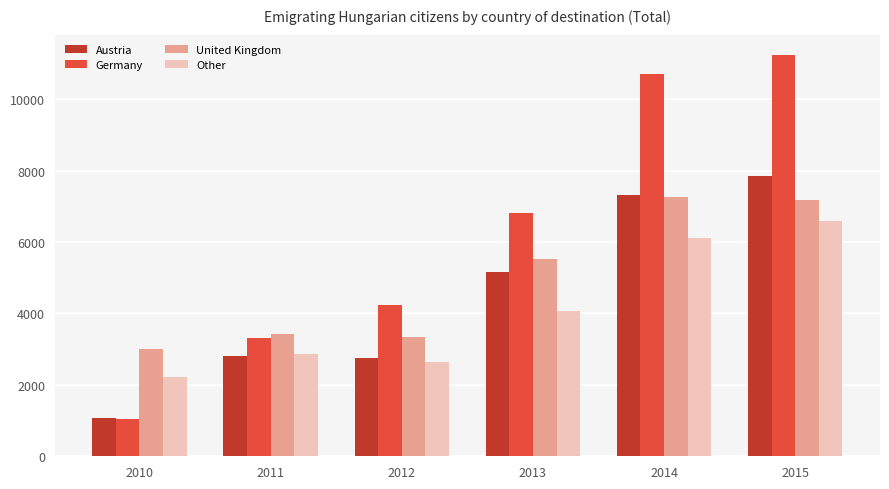

What is the value of the United Kingdom bar at the 3rd from the left?

3328